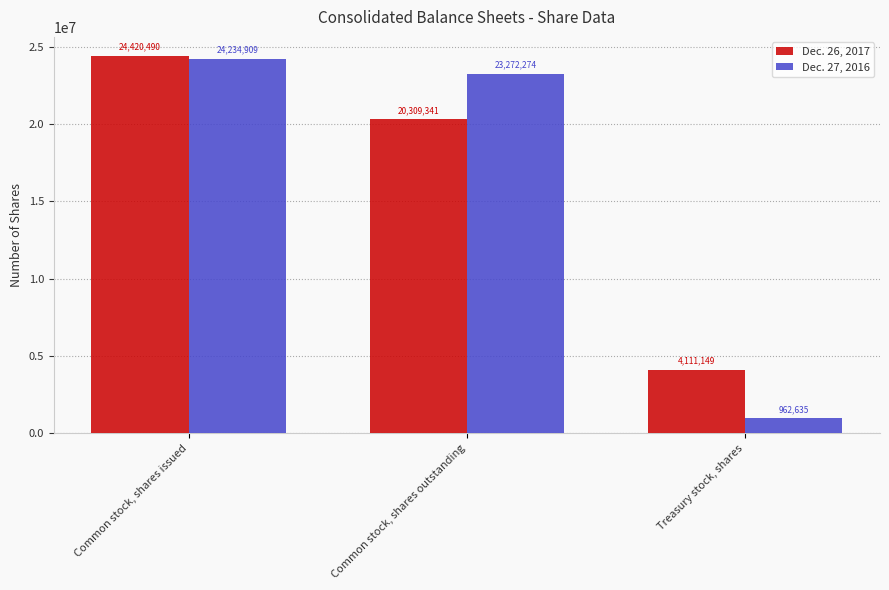

Reading left to right, list all the values displayed in this chart.

Dec. 26, 2017: Common stock, shares issued=24420490	Common stock, shares outstanding=20309341	Treasury stock, shares=4111149
Dec. 27, 2016: Common stock, shares issued=24234909	Common stock, shares outstanding=23272274	Treasury stock, shares=962635